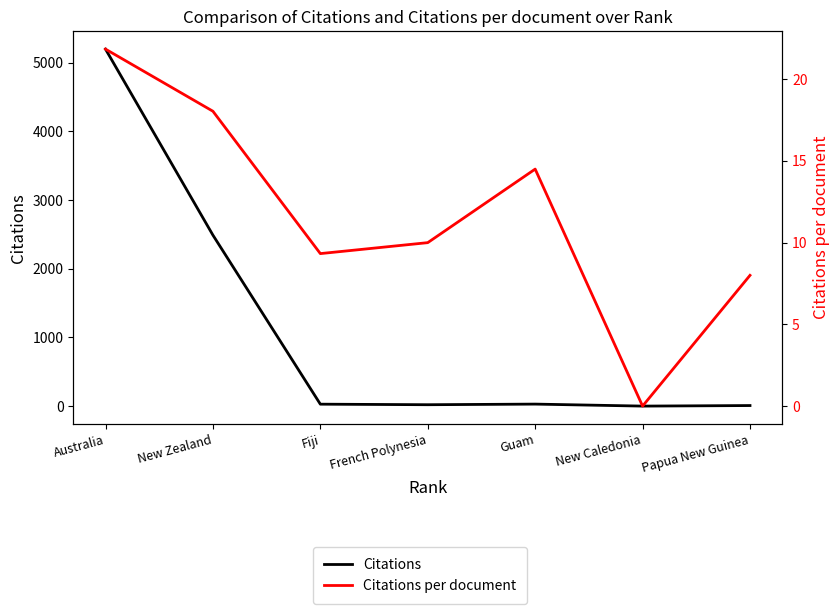

Read the Citations value at Papua New Guinea.

8.0